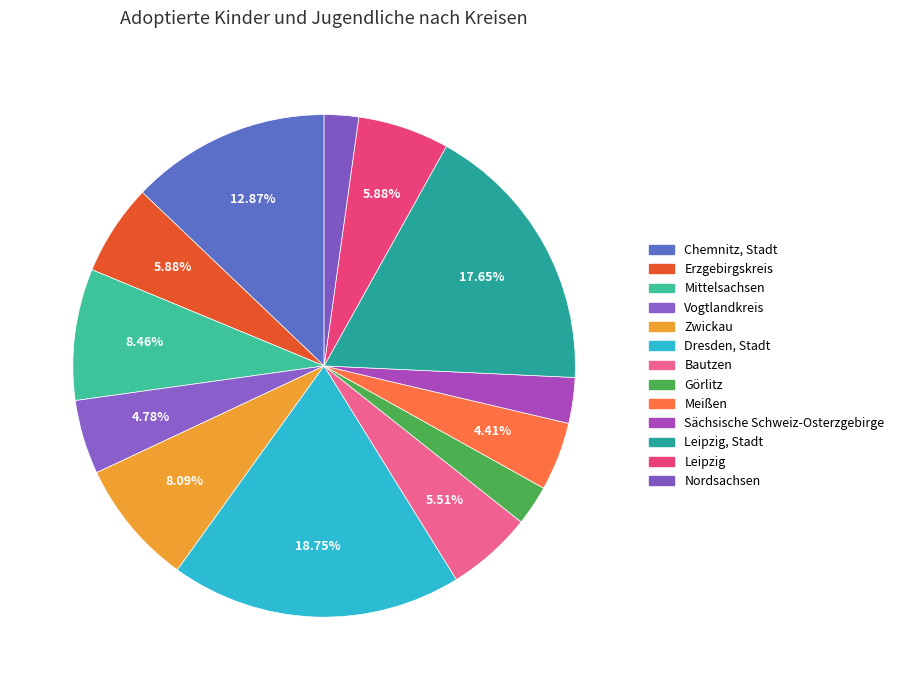

How many slices are in this pie chart?

13